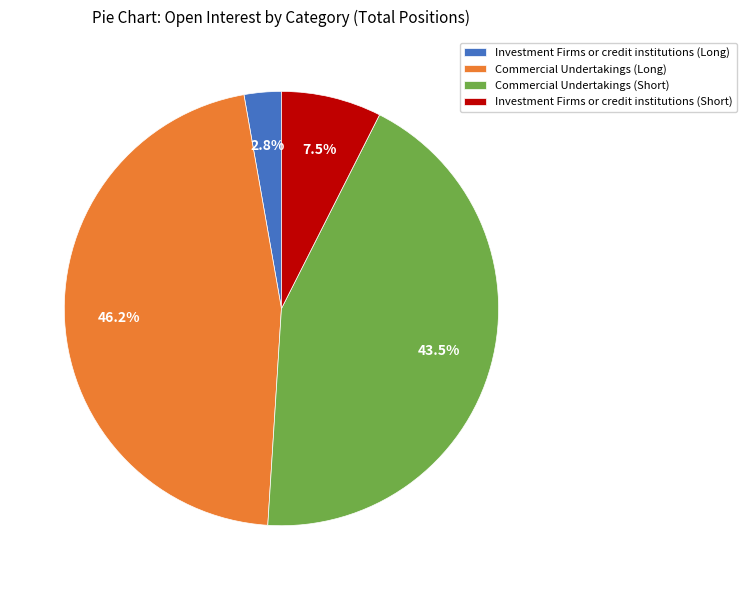

Combined, what portion of the pie is Investment Firms or credit institutions (Long) and Commercial Undertakings (Long)?

49.0%